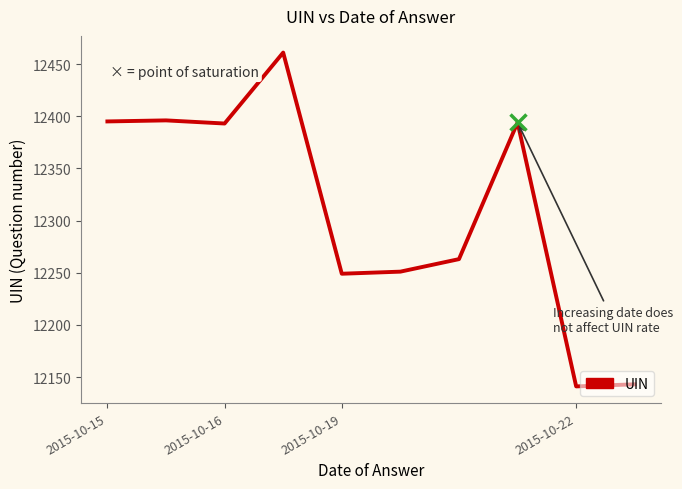

What is the smallest value displayed?

12141